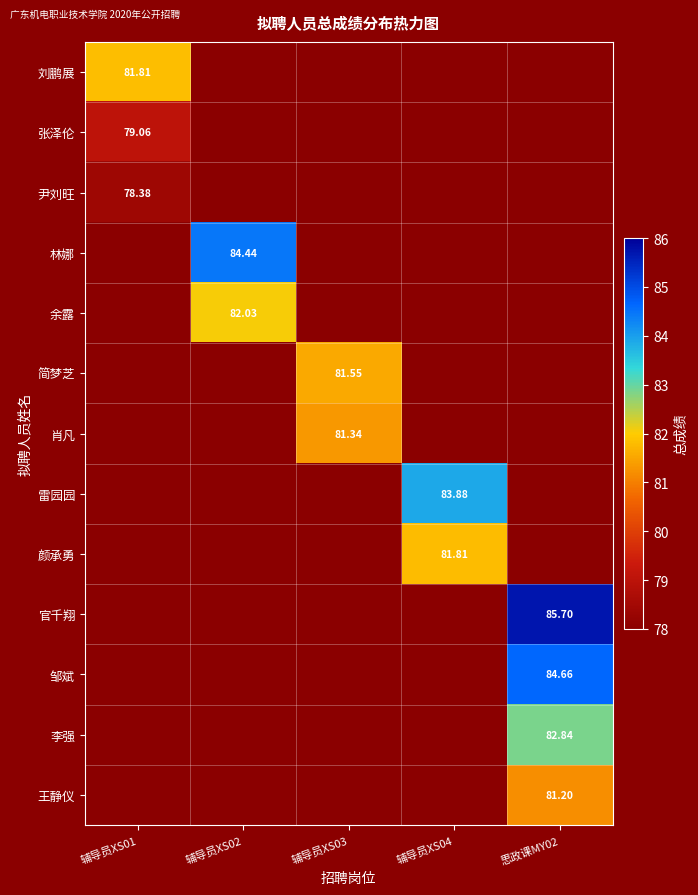

What is the difference between the maximum and minimum values in the 官千翔 series?

85.7